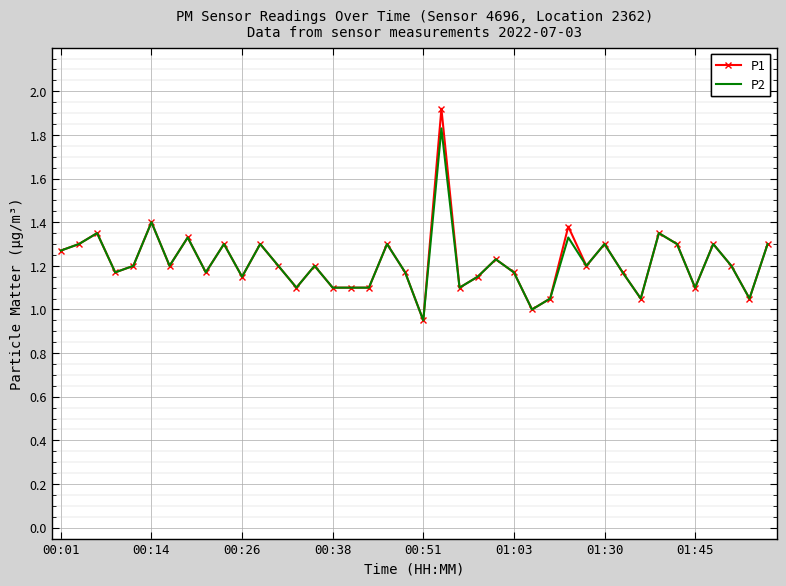

Rank the series by their maximum value, from highest to lowest.

P1, P2